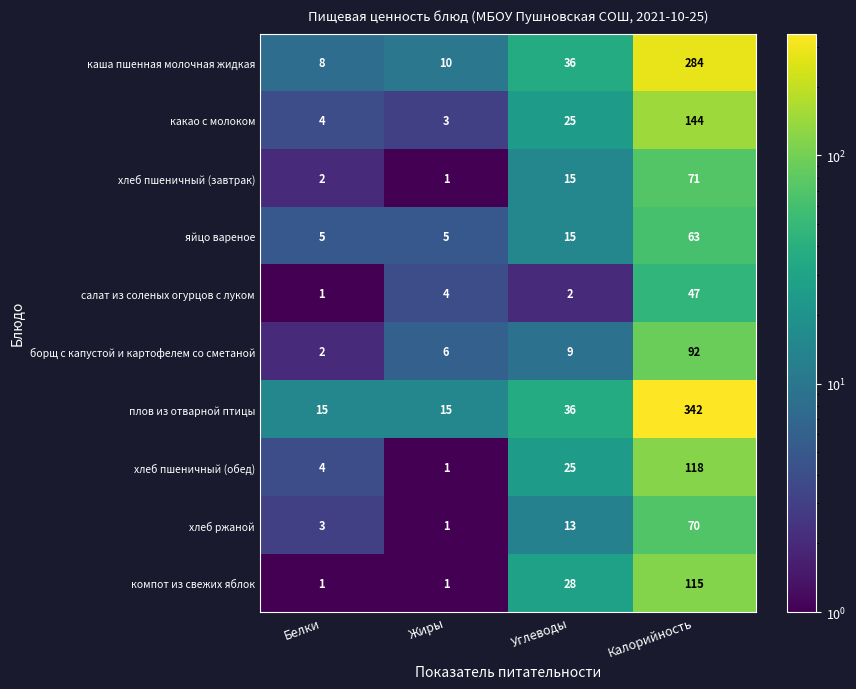

What value does the яйцо вареное series have at Жиры?

5